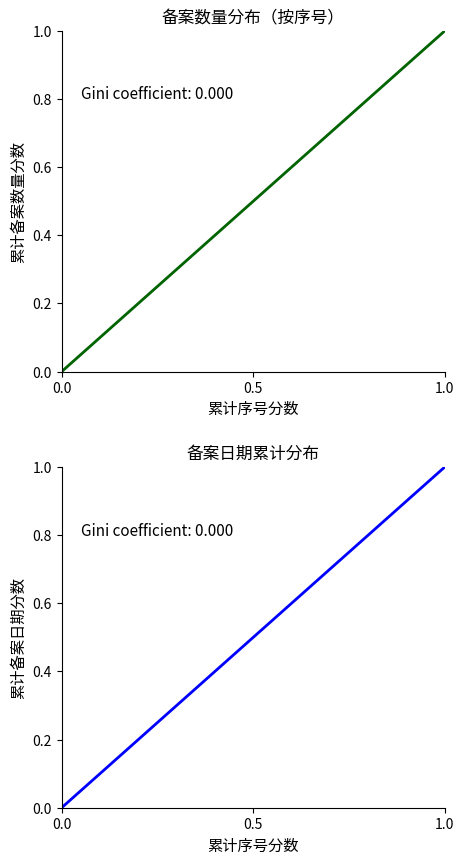

Which series has the largest range (max minus min)?

备案日期（累计分布）